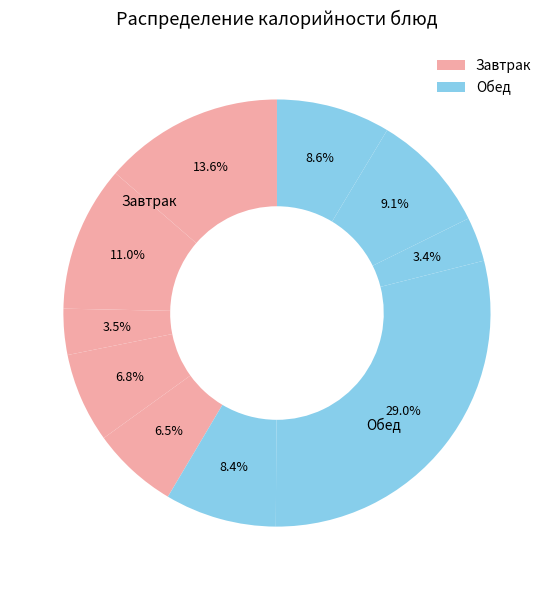

Count the number of slices in the pie.

10